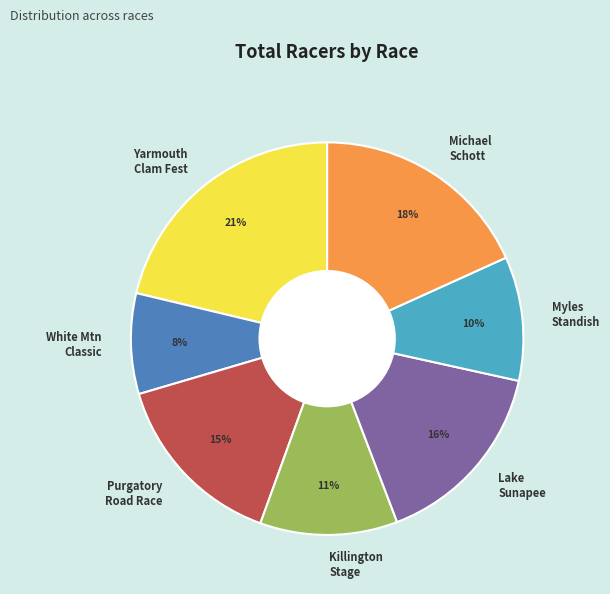

Is the sum of Purgatory Road Race and Yarmouth Clam Fest greater than half?

No